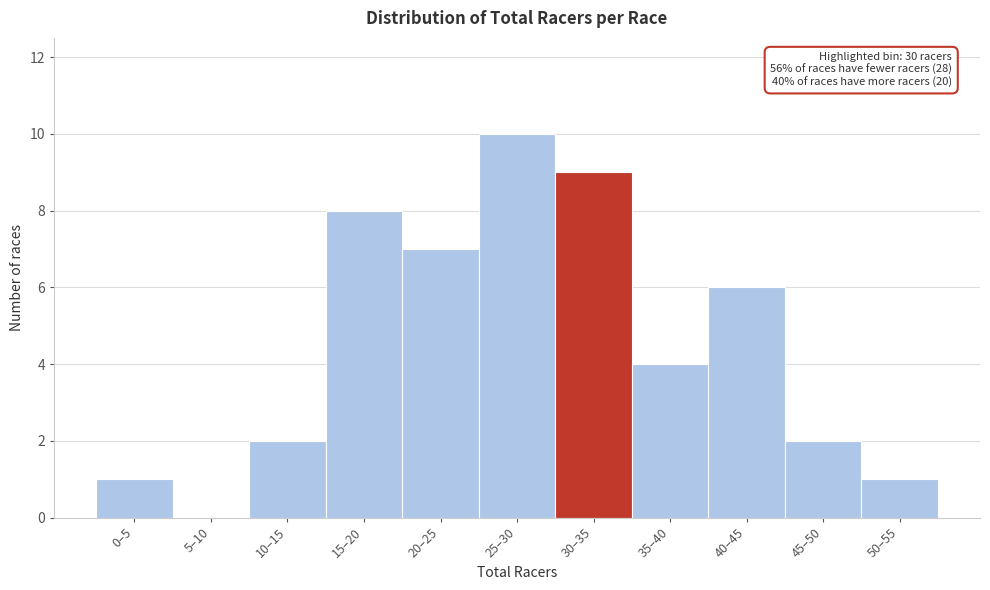

Reading left to right, extract all data points from this chart.

0–5=1	5–10=0	10–15=2	15–20=8	20–25=7	25–30=10	30–35=9	35–40=4	40–45=6	45–50=2	50–55=1